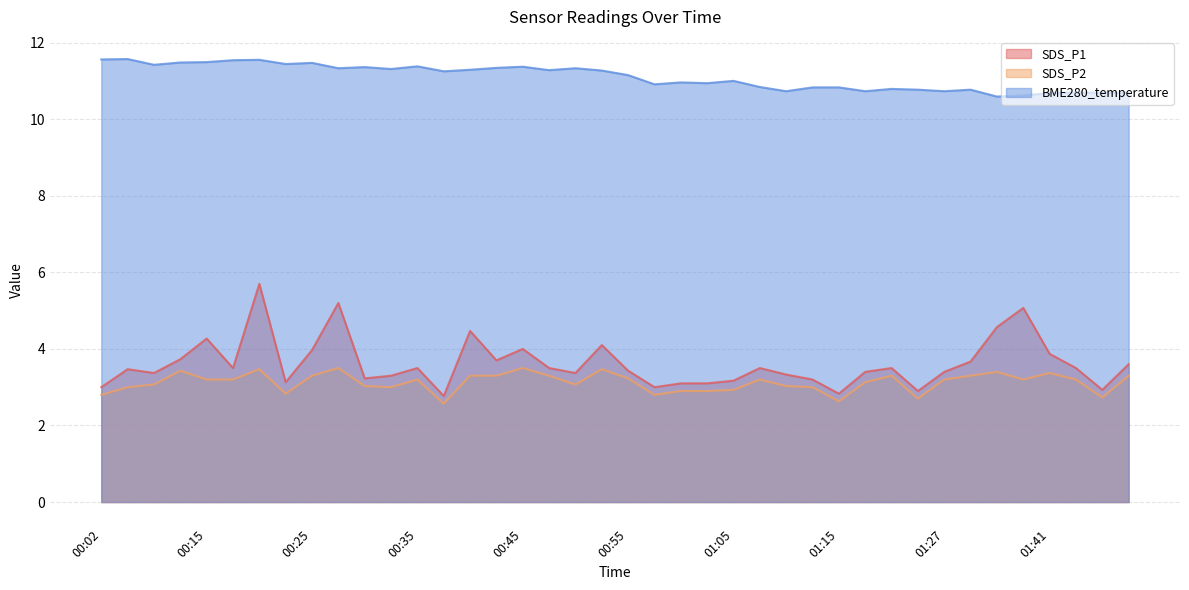

Reading left to right, extract all data points from this chart.

SDS_P1: 3.0	3.5	3.4	3.7	4.3	3.5	5.7	3.1	4.0	5.2	3.2	3.3	3.5	2.8	4.5	3.7	4.0	3.5	3.4	4.1	3.4	3.0	3.1	3.1	3.2	3.5	3.3	3.2	2.8	3.4	3.5	2.9	3.4	3.7	4.6	5.1	3.9	3.5	2.9	3.6
SDS_P2: 2.8	3.0	3.1	3.4	3.2	3.2	3.5	2.8	3.3	3.5	3.0	3.0	3.2	2.6	3.3	3.3	3.5	3.3	3.1	3.5	3.2	2.8	2.9	2.9	2.9	3.2	3.0	3.0	2.6	3.1	3.3	2.7	3.2	3.3	3.4	3.2	3.4	3.2	2.7	3.3
BME280_temperature: 11.6	11.6	11.4	11.5	11.5	11.5	11.6	11.4	11.5	11.3	11.4	11.3	11.4	11.2	11.3	11.3	11.4	11.3	11.3	11.3	11.2	10.9	11.0	10.9	11.0	10.8	10.7	10.8	10.8	10.7	10.8	10.8	10.7	10.8	10.6	10.6	10.7	10.7	10.7	10.7